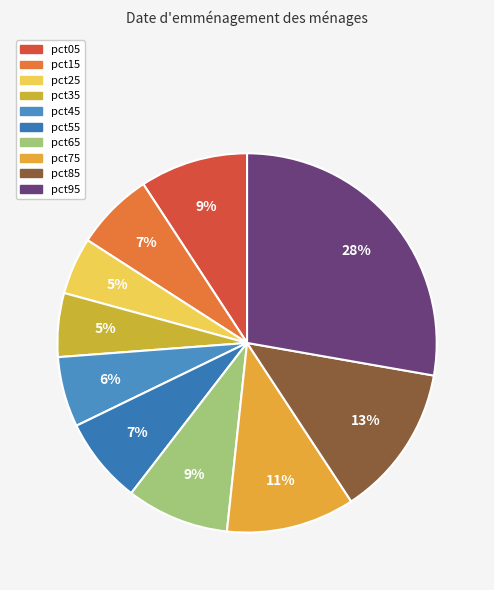

How many segments does this pie chart have?

10